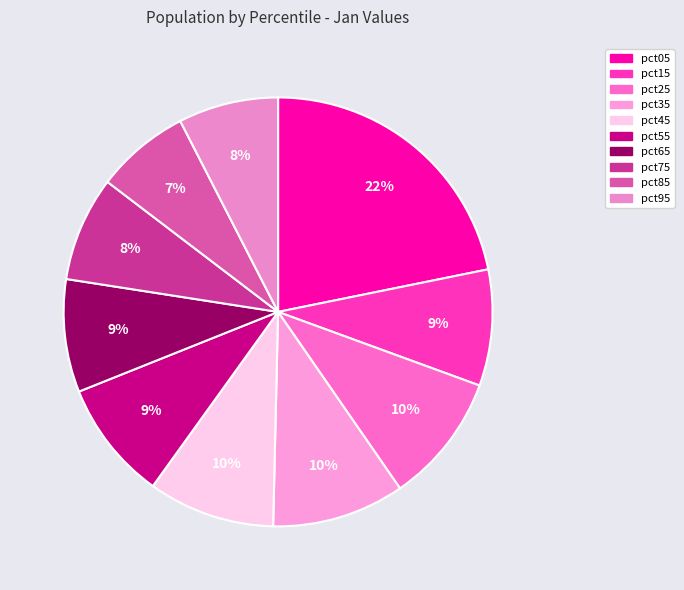

Does any single category account for the majority?

No